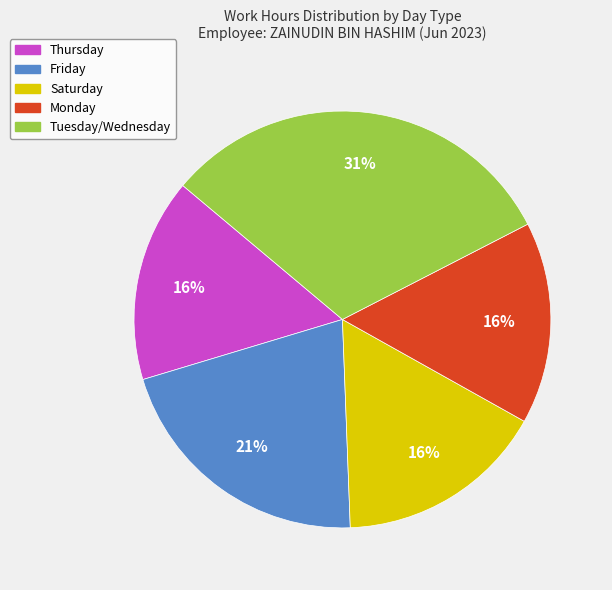

The Friday slice represents 31% of the pie. True or false?

False